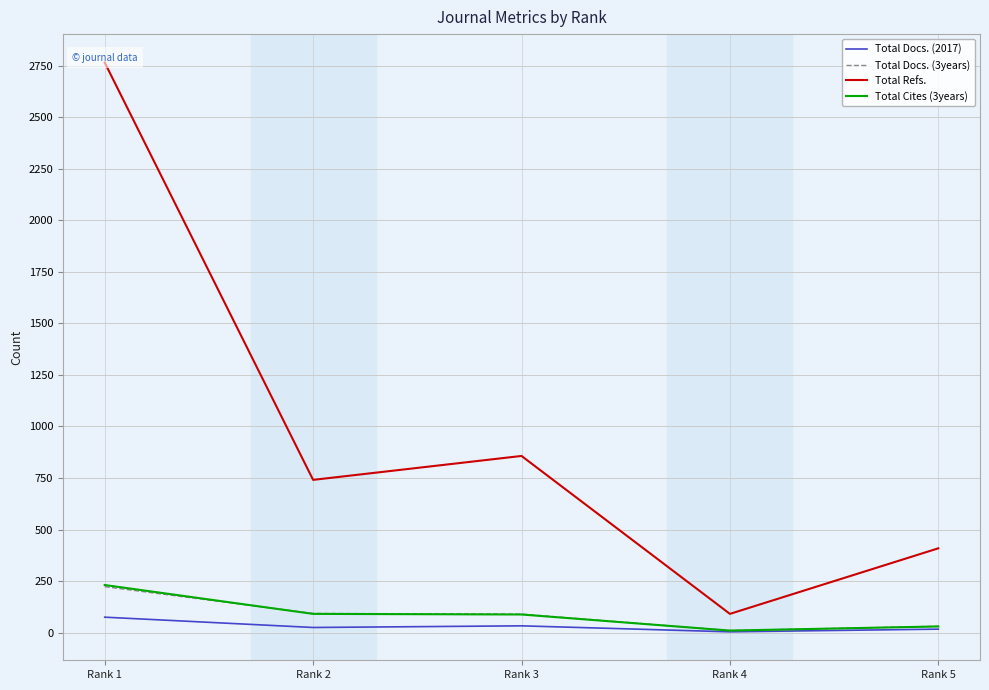

What is the value of the Total Cites (3years) point at the 3rd from the left?

88